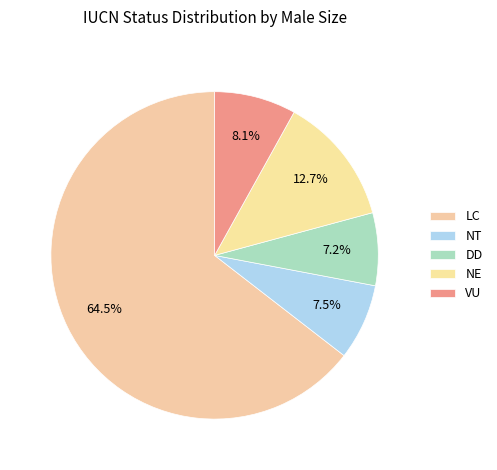

To the nearest percent, what is the difference between the DD and NE slice percentages?

6%